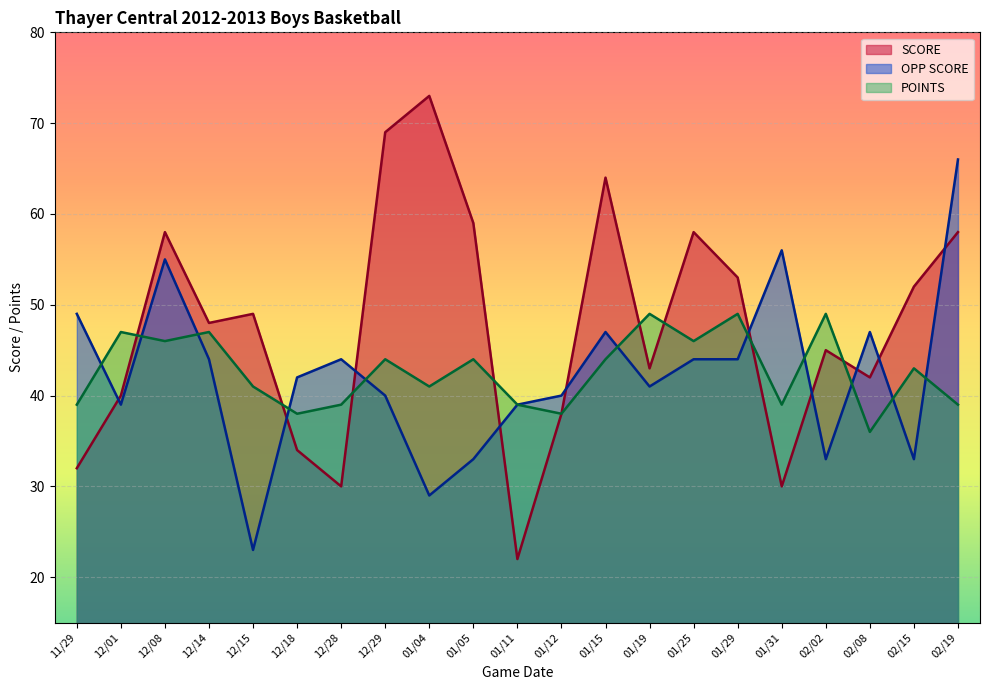

What is the difference between the SCORE values at 01/11 and 12/01?

18